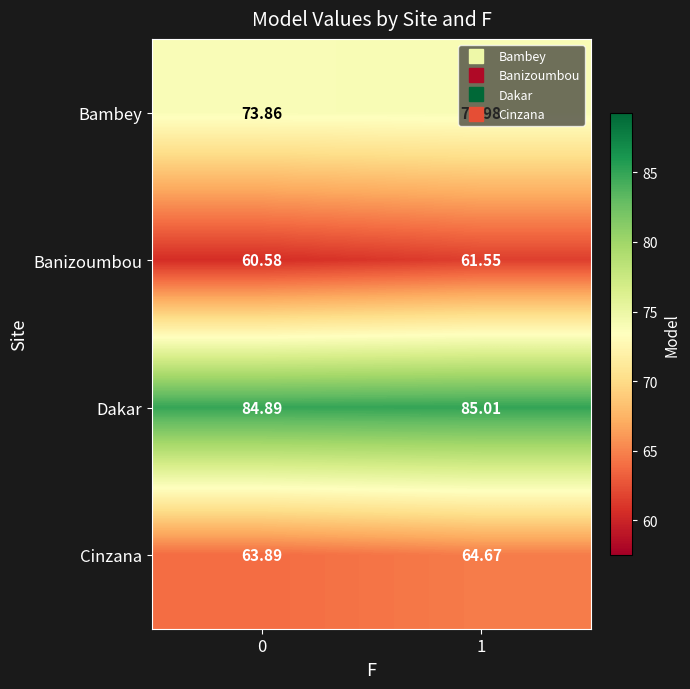

Between 0 and 1, which series saw the biggest shift?

Banizoumbou